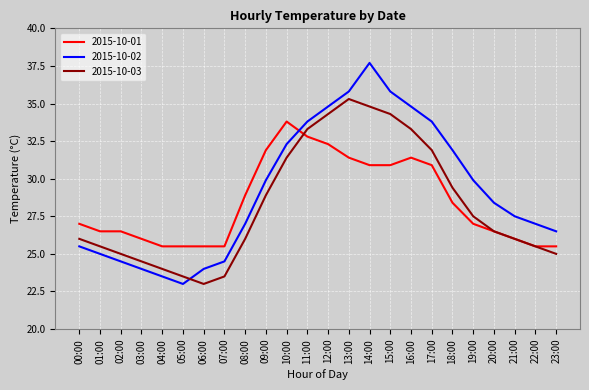

At how many categories does at least one series exceed 35?

3